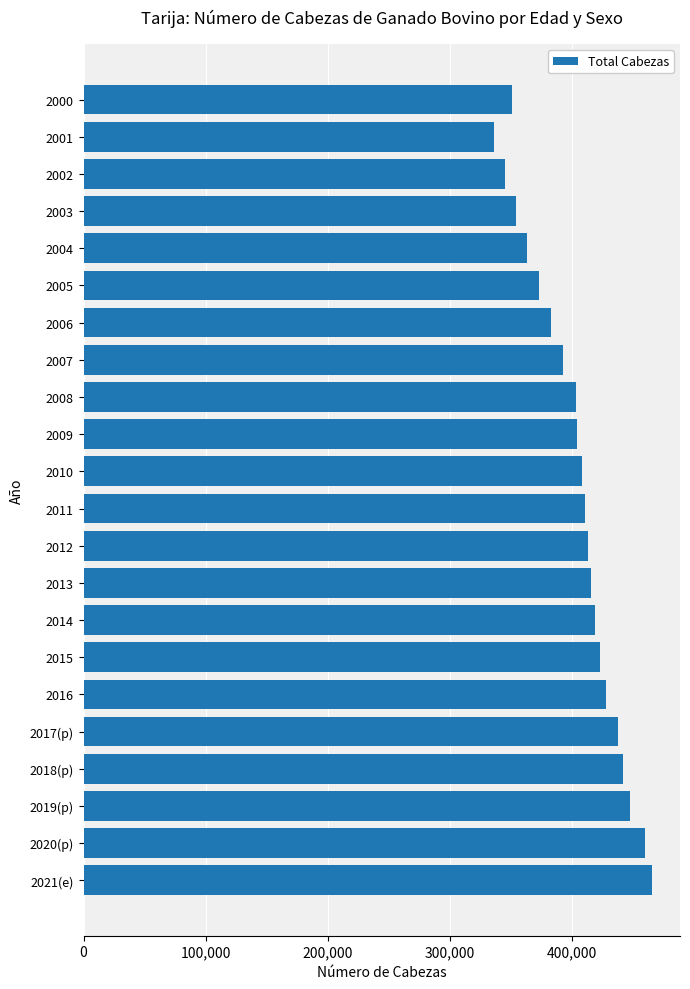

Is it true that the value at 2006 is 550582?

False